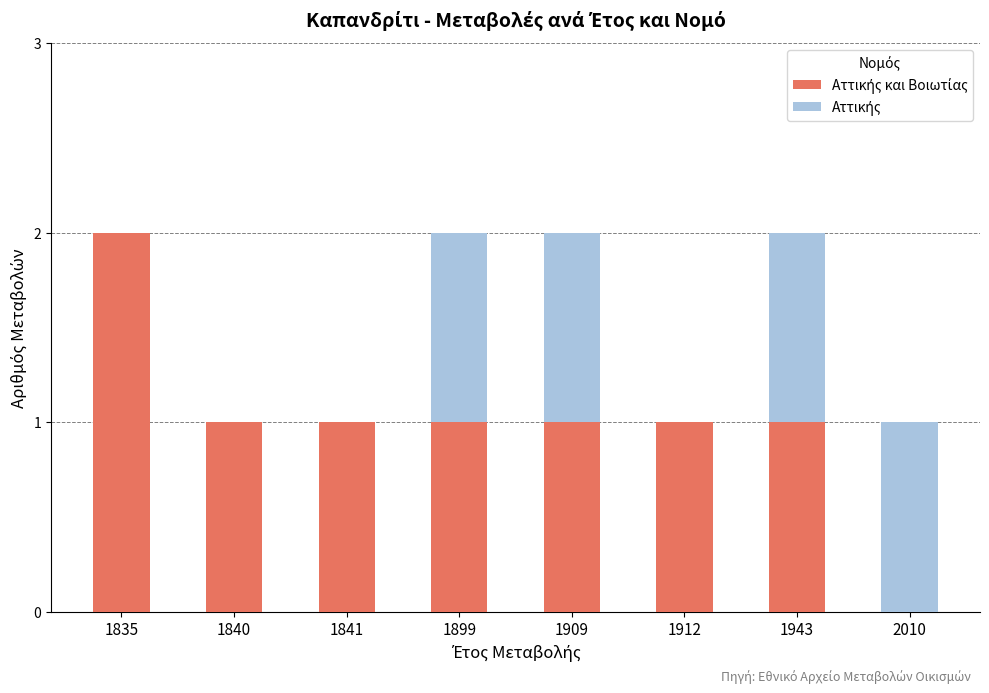

At how many categories does at least one series exceed 0?

8